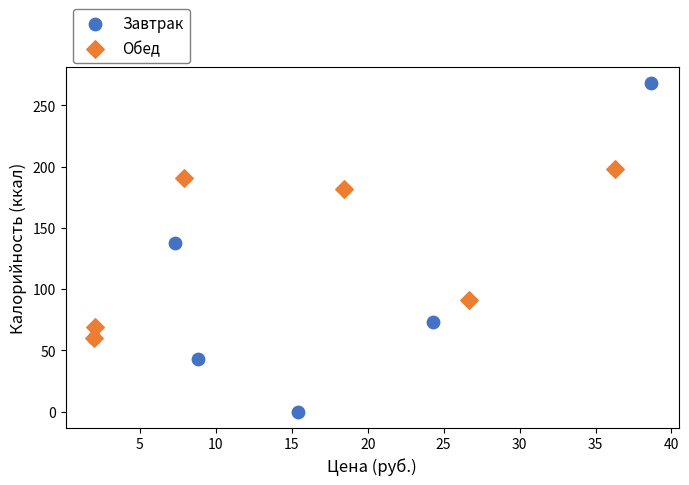

Which series contains the lowest Y value?

Завтрак